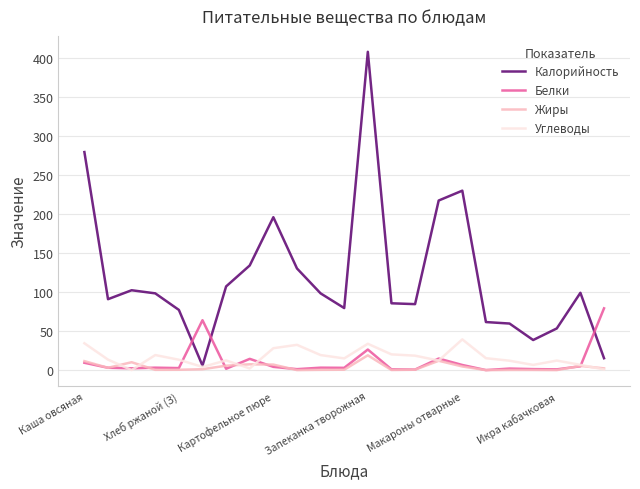

What is the maximum value for Жиры?

19.0